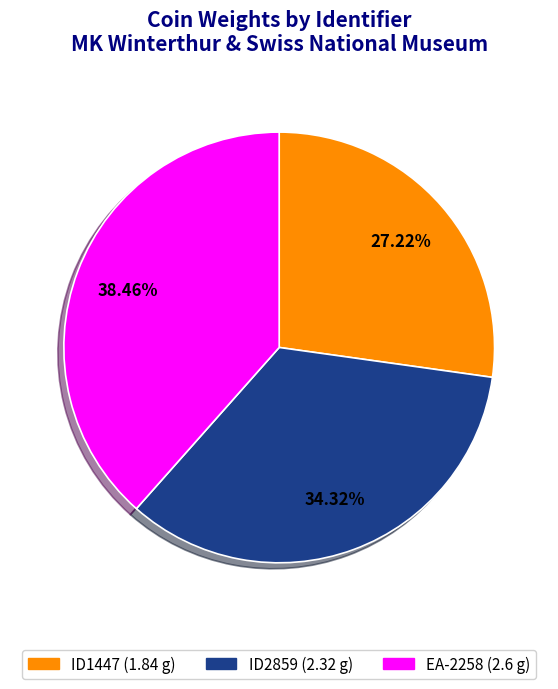

Rank the categories by value from lowest to highest.

ID1447, ID2859, EA-2258